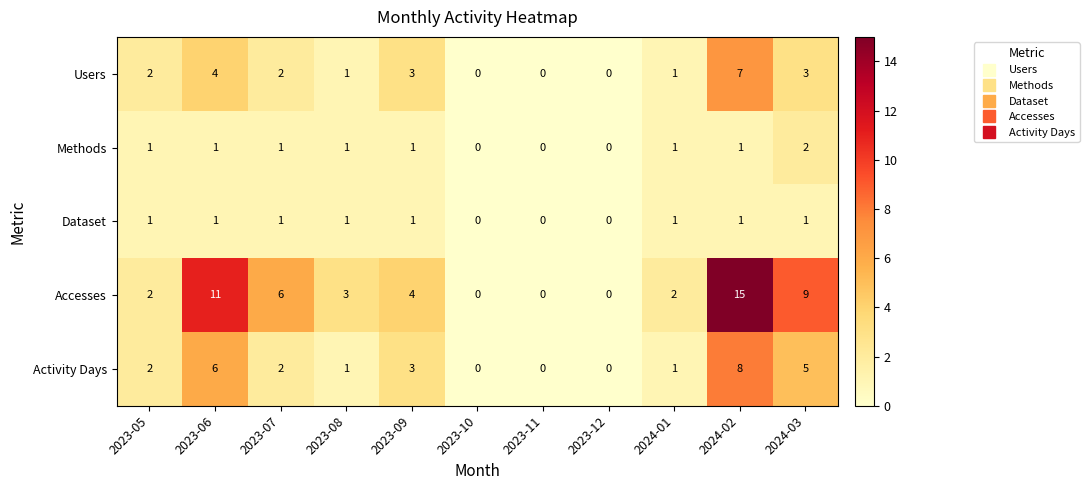

Which series has the largest total across all categories?

Accesses